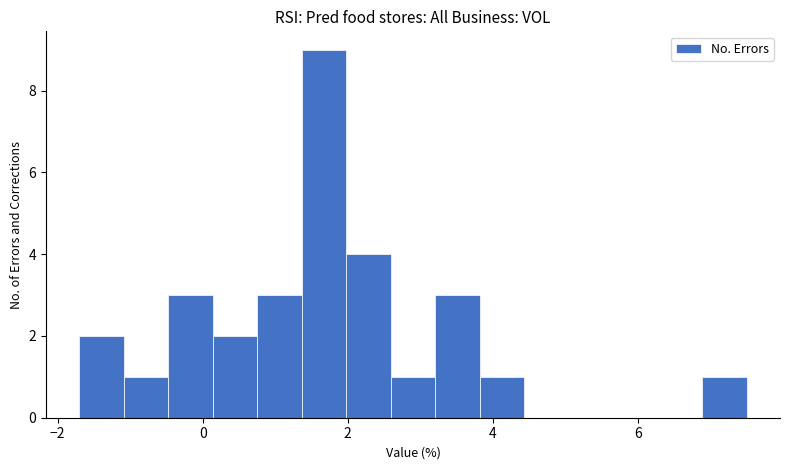

Read against the x-axis, roughly where is the centre of the tallest bar?

1.6